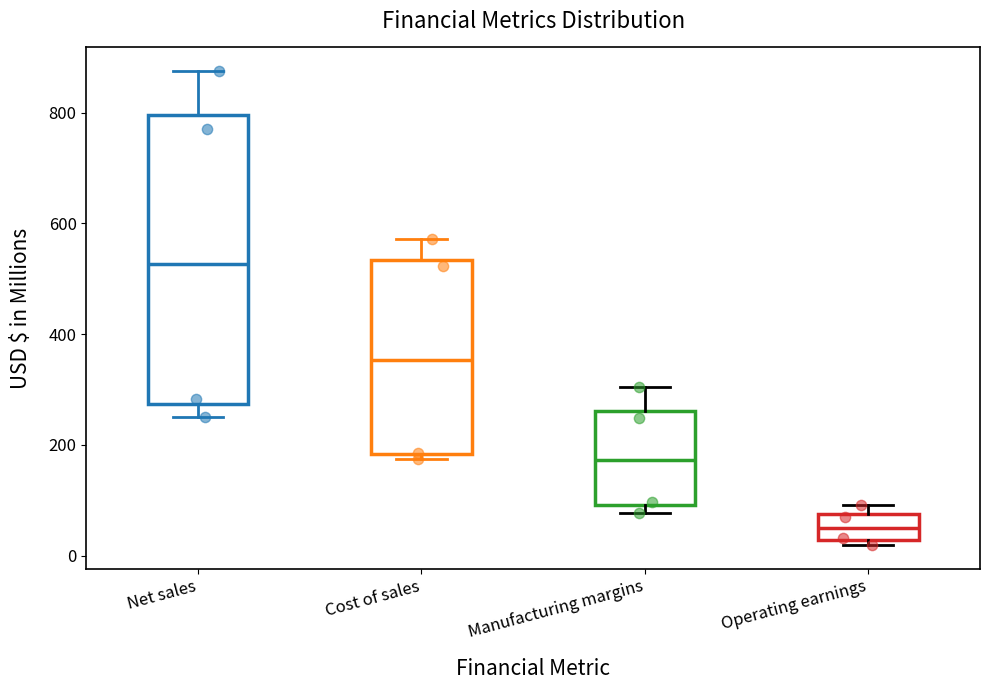

Reading left to right, transcribe this box plot: for each box, give where its median line is, the range the box spans, and where its two whiskers end, as read against the y-axis. The values are not printed on the chart, so give them approximately, as read against the axis.

Net sales: median 520, box 280 to 800, whiskers 260 to 880
Cost of sales: median 360, box 180 to 540, whiskers 180 (just below the box's lower edge) to 580
Manufacturing margins: median 180, box 100 to 260, whiskers 80 to 300
Operating earnings: median 60, box 20 to 80, whiskers 20 (just below the box's lower edge) to 100